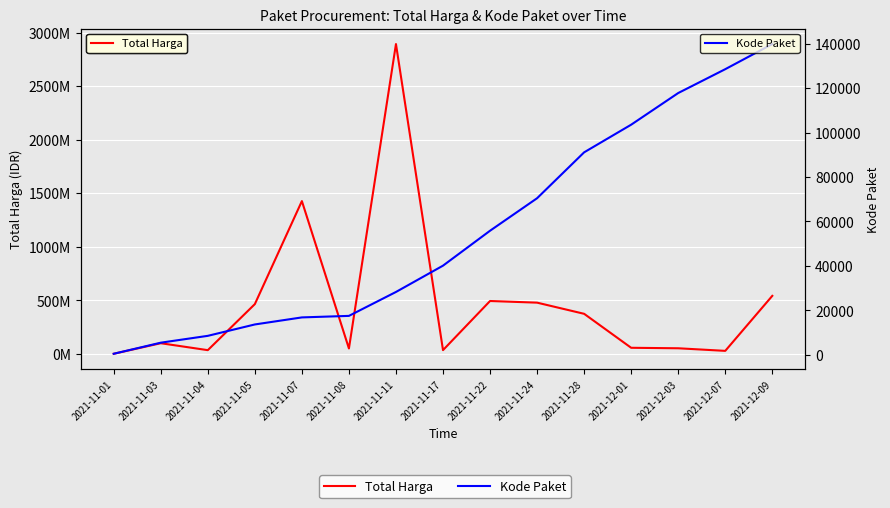

What are all the series names shown in the legend?

Total Harga, Kode Paket